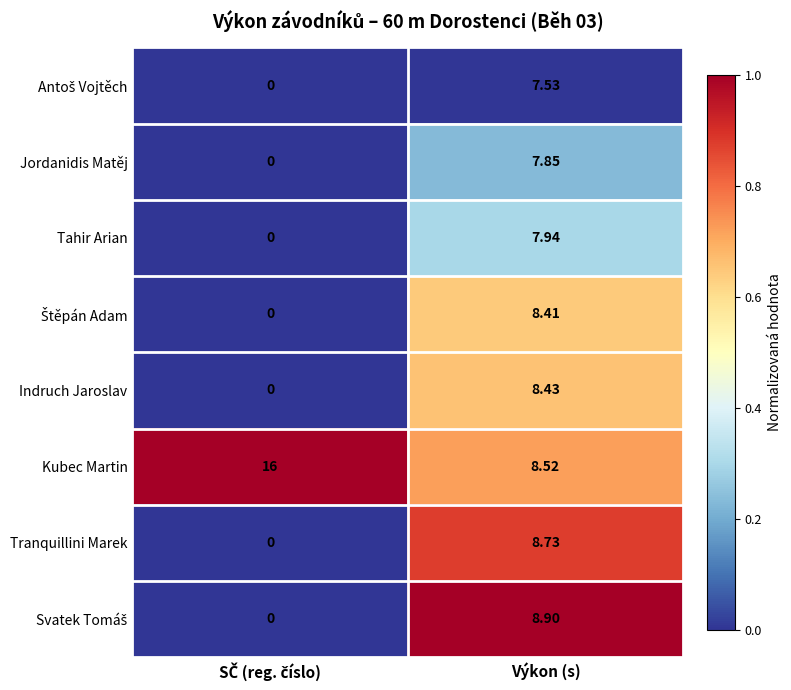

Count the number of categories in the chart.

2